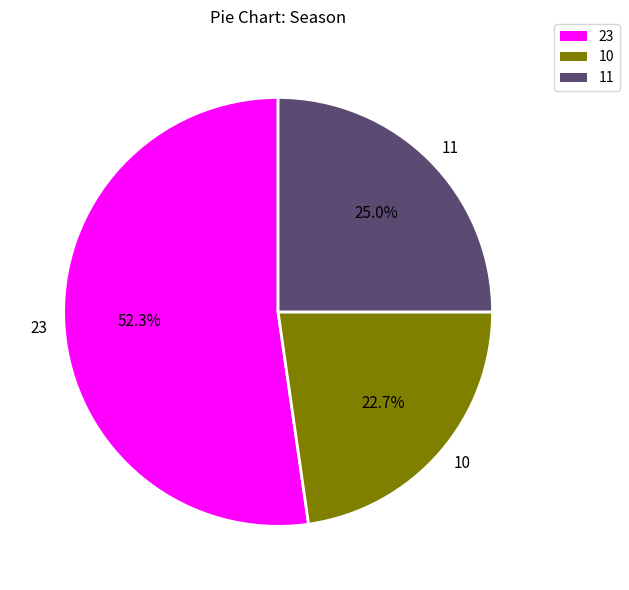

To the nearest percent, what percentage of the pie is 11?

25%